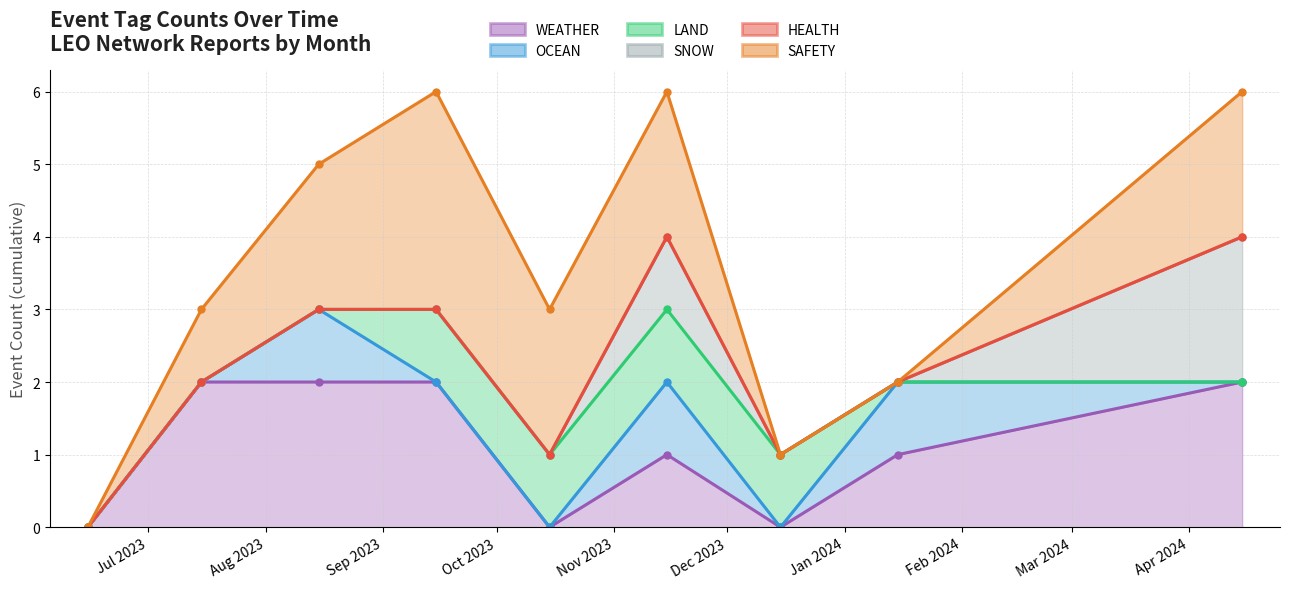

Reading left to right, list all the values displayed in this chart.

WEATHER: 2024-04=2	2024-01=1	2023-12=0	2023-11=1	2023-10=0	2023-09=2	2023-08=2	2023-07=2	2023-06=0
OCEAN: 2024-04=0	2024-01=1	2023-12=0	2023-11=1	2023-10=0	2023-09=0	2023-08=1	2023-07=0	2023-06=0
LAND: 2024-04=0	2024-01=0	2023-12=1	2023-11=1	2023-10=1	2023-09=1	2023-08=0	2023-07=0	2023-06=0
SNOW: 2024-04=2	2024-01=0	2023-12=0	2023-11=1	2023-10=0	2023-09=0	2023-08=0	2023-07=0	2023-06=0
HEALTH: 2024-04=0	2024-01=0	2023-12=0	2023-11=0	2023-10=0	2023-09=0	2023-08=0	2023-07=0	2023-06=0
SAFETY: 2024-04=2	2024-01=0	2023-12=0	2023-11=2	2023-10=2	2023-09=3	2023-08=2	2023-07=1	2023-06=0